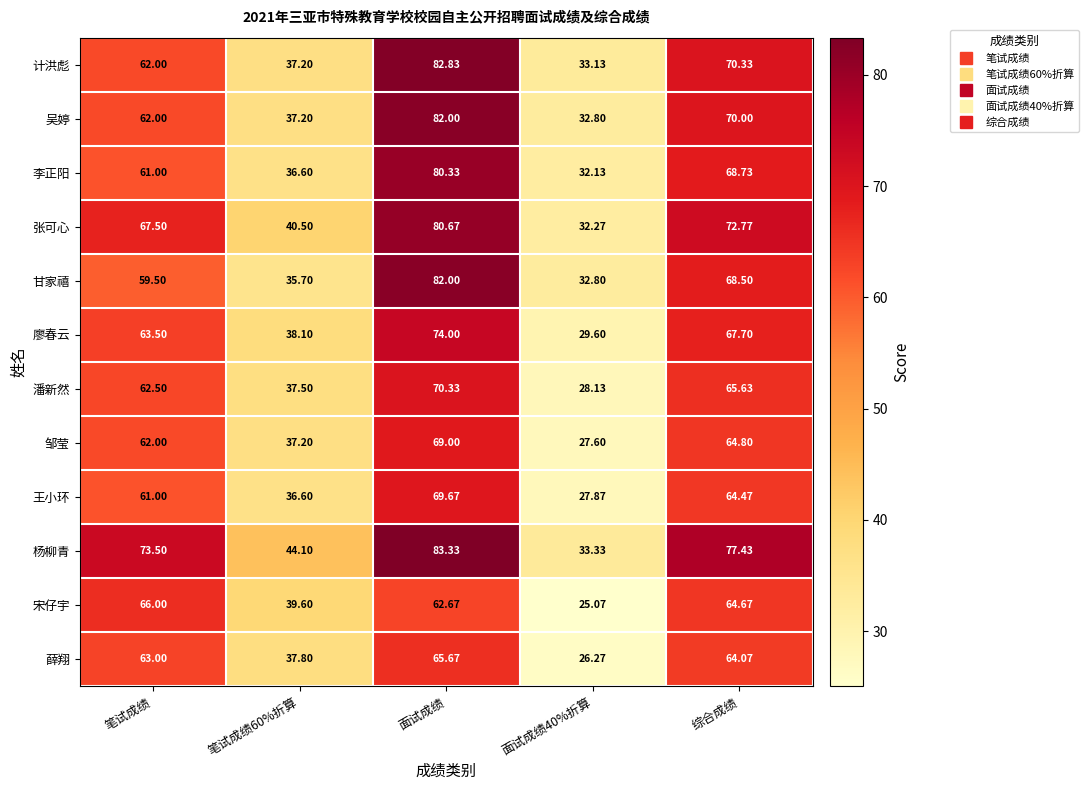

At 综合成绩, list the series in order from largest to smallest.

杨柳青, 张可心, 计洪彪, 吴婷, 李正阳, 甘家禧, 廖春云, 潘新然, 邹莹, 宋仔宇, 王小环, 薛翔